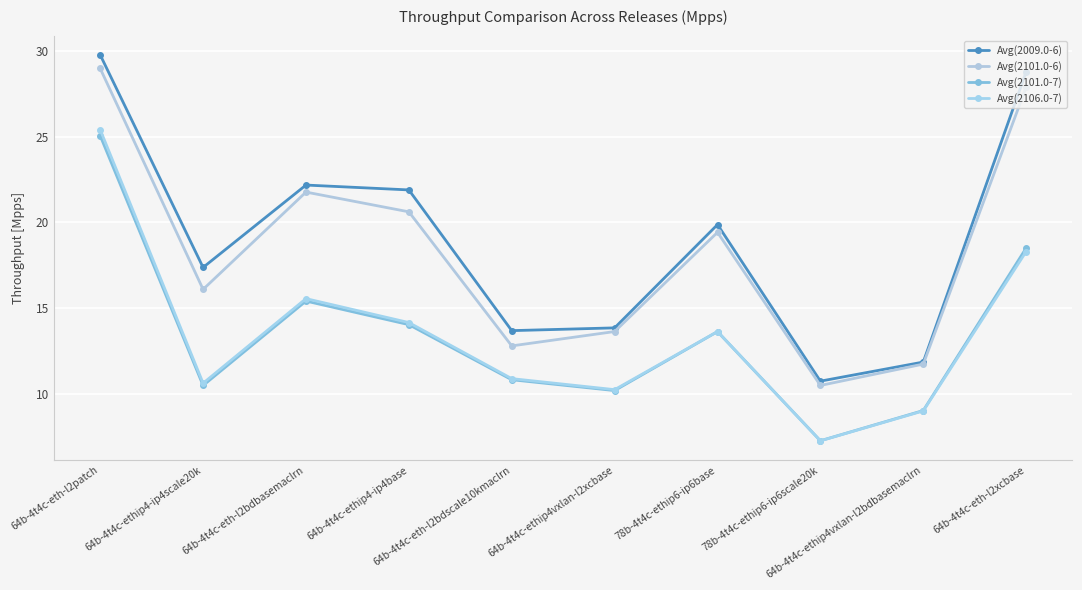

Reading left to right, transcribe all the data shown in this chart.

Avg(2009.0-6): 29.8	17.4	22.2	21.9	13.7	13.8	19.9	10.7	11.8	28.8
Avg(2101.0-6): 29.0	16.1	21.8	20.6	12.8	13.6	19.4	10.5	11.7	27.9
Avg(2101.0-7): 25.0	10.5	15.4	14.0	10.8	10.2	13.6	7.2	9.0	18.5
Avg(2106.0-7): 25.4	10.6	15.5	14.1	10.9	10.2	13.6	7.2	9.0	18.3